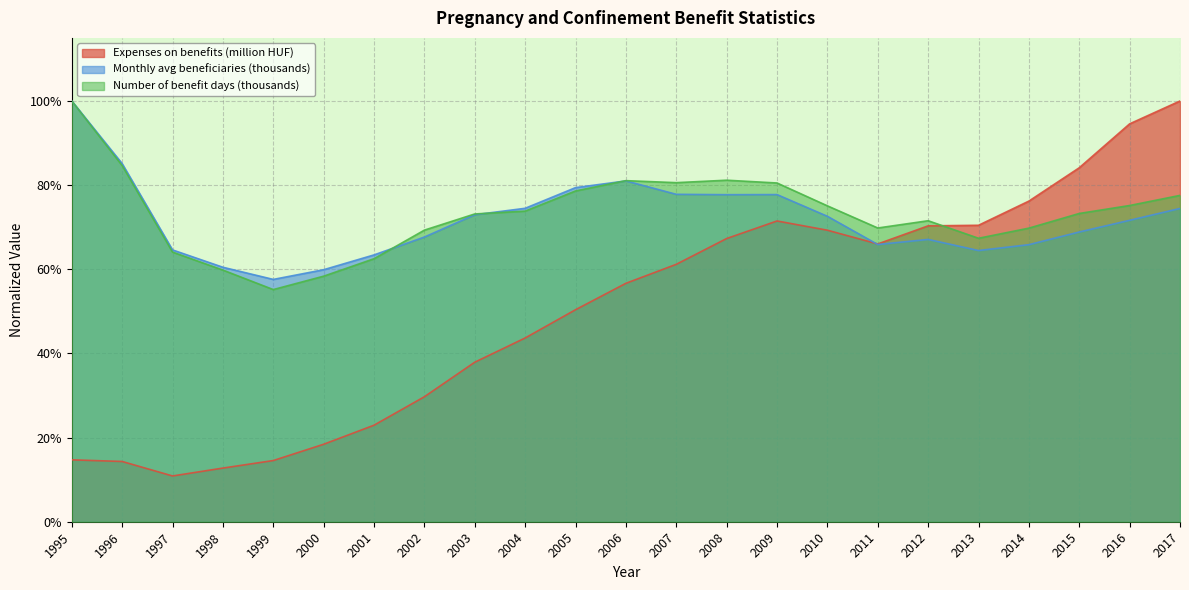

Between 2010 and 2011, which series saw the biggest shift?

Monthly avg beneficiaries (thousands)